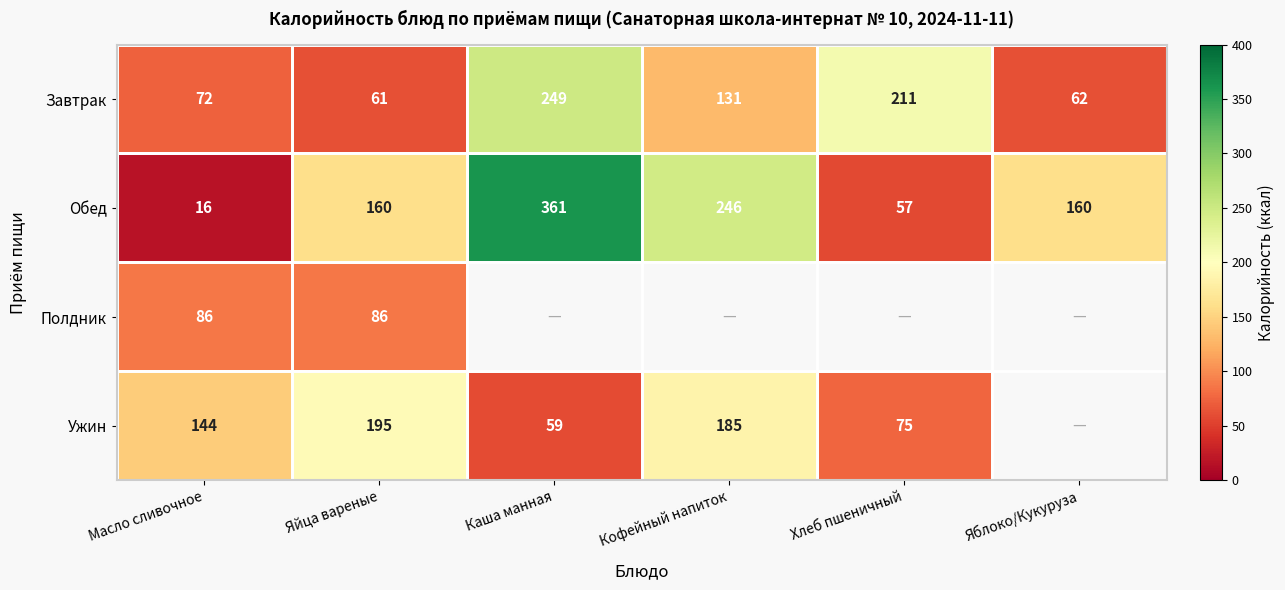

List the labels in order of Завтрак value, largest first.

Каша манная, Хлеб пшеничный, Кофейный напиток, Масло сливочное, Яблоко/Кукуруза, Яйца вареные